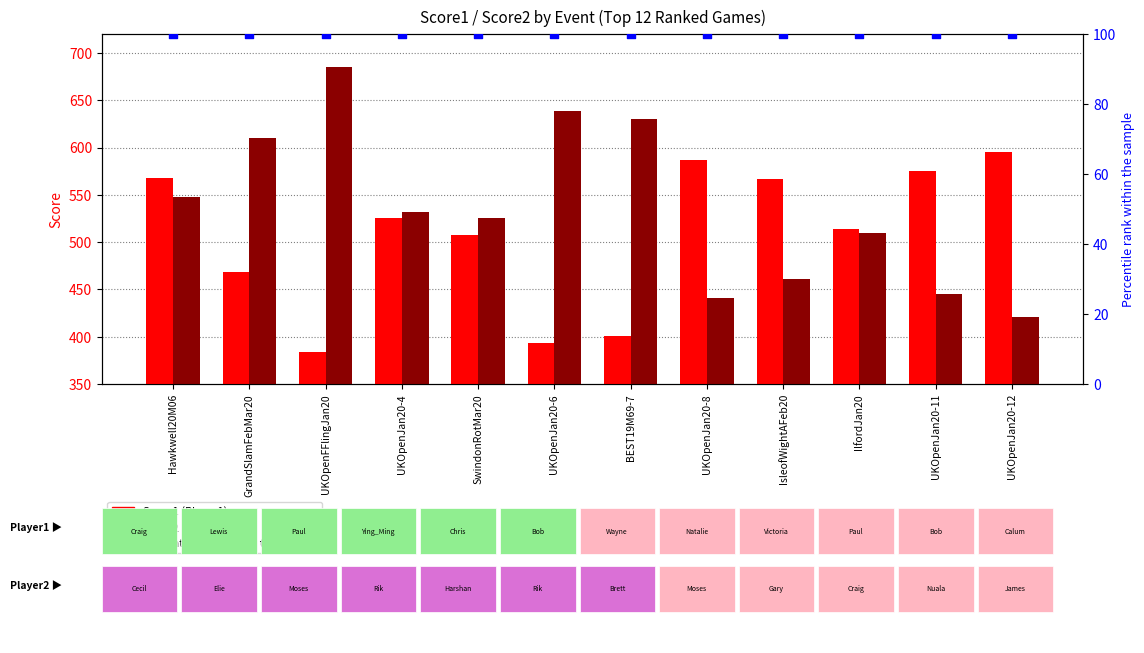

What are all the series names shown in the legend?

Score1 (Player1), Score2 (Player2), percentile rank within the sample